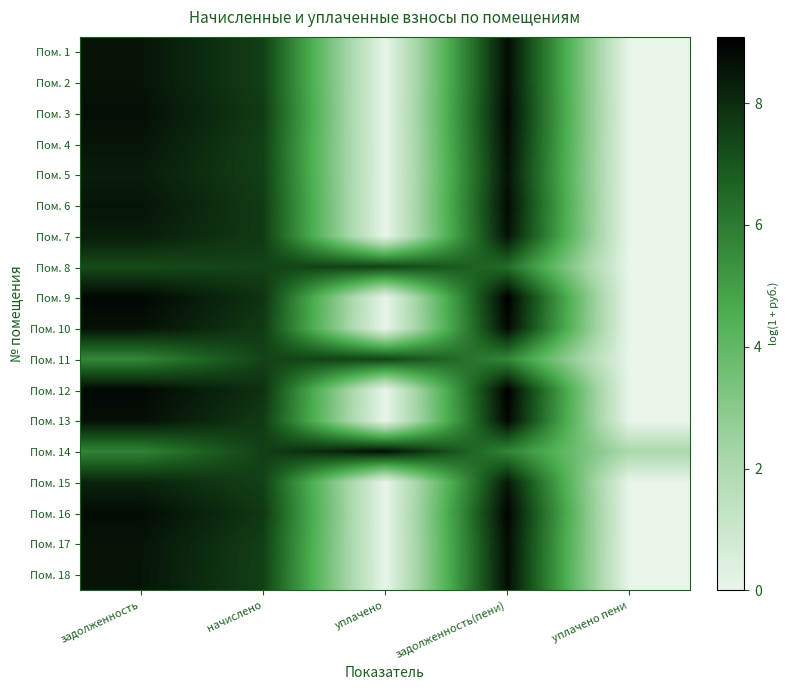

At which category is the sum across all series the highest?

задолженность(пени)